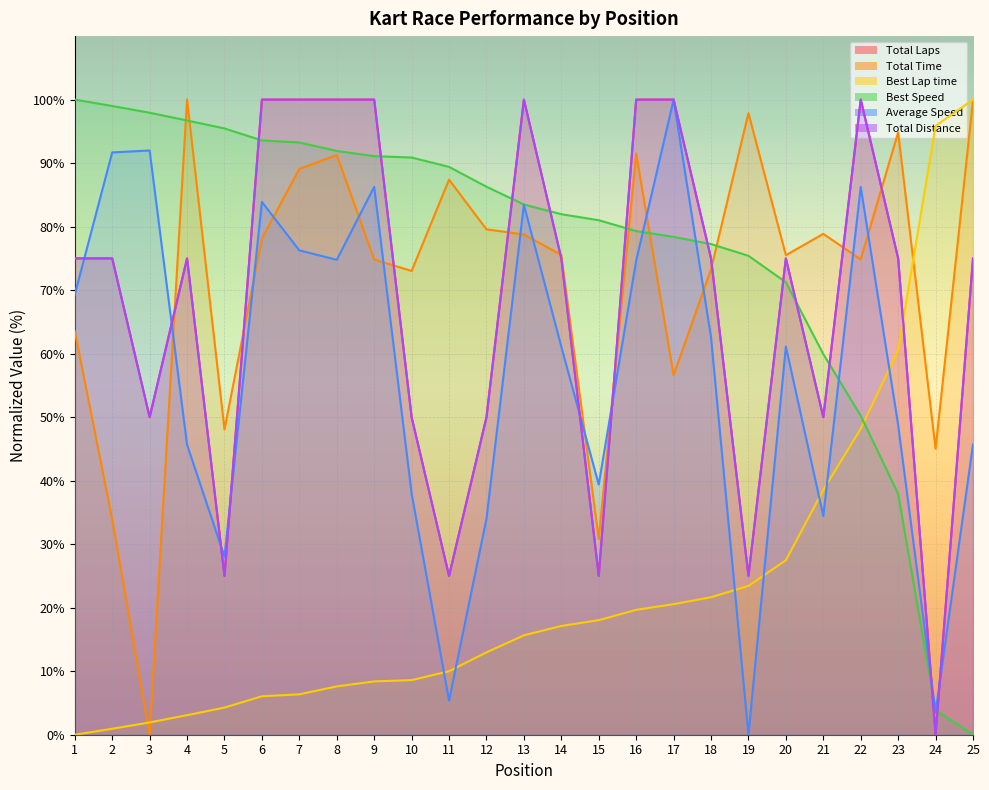

How many times do Total Laps and Total Distance cross each other?

6